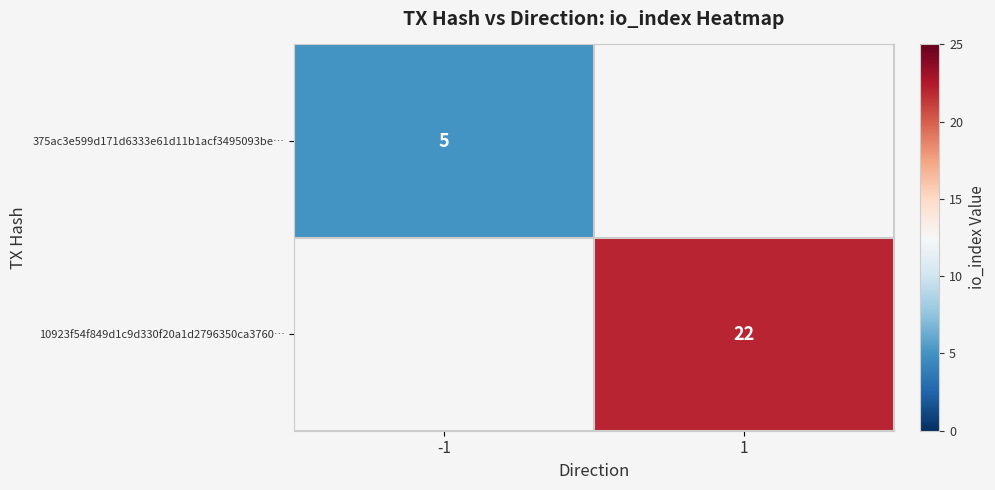

At how many categories does at least one series exceed 18?

1